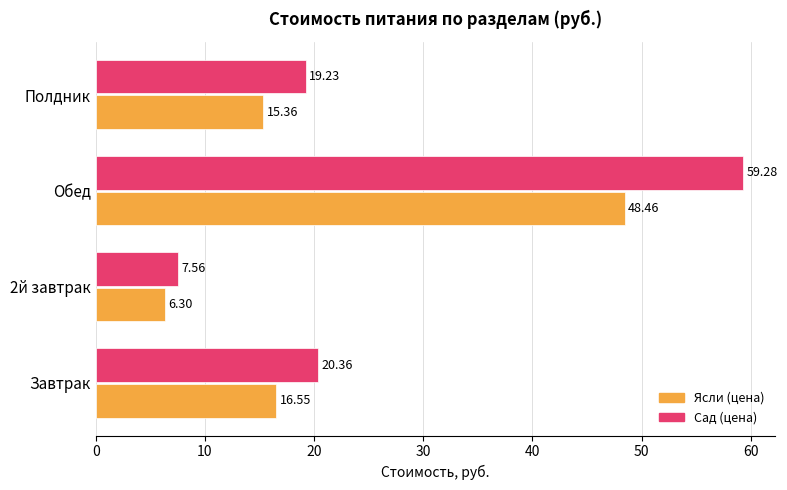

List the labels in order of Ясли (цена) value, smallest first.

2й завтрак, Полдник, Завтрак, Обед